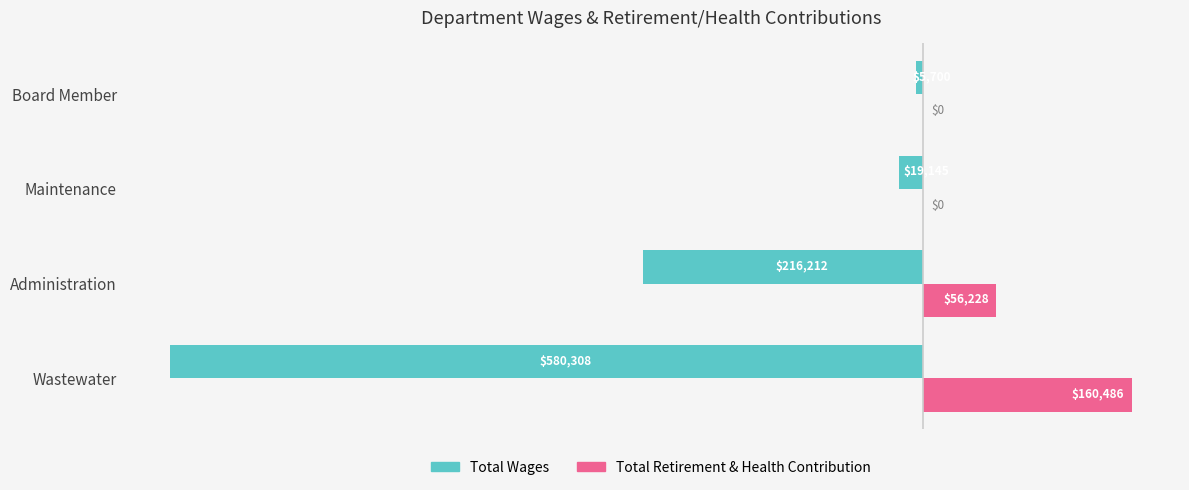

What are all the series names shown in the legend?

Total Wages, Total Retirement & Health Contribution